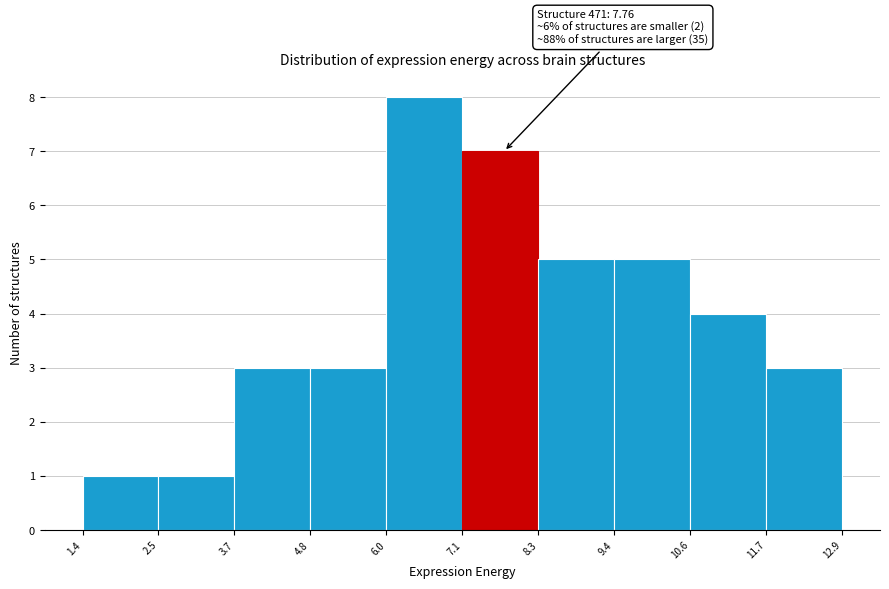

Which range on the x-axis has the tallest bar?

6.0 to 7.1